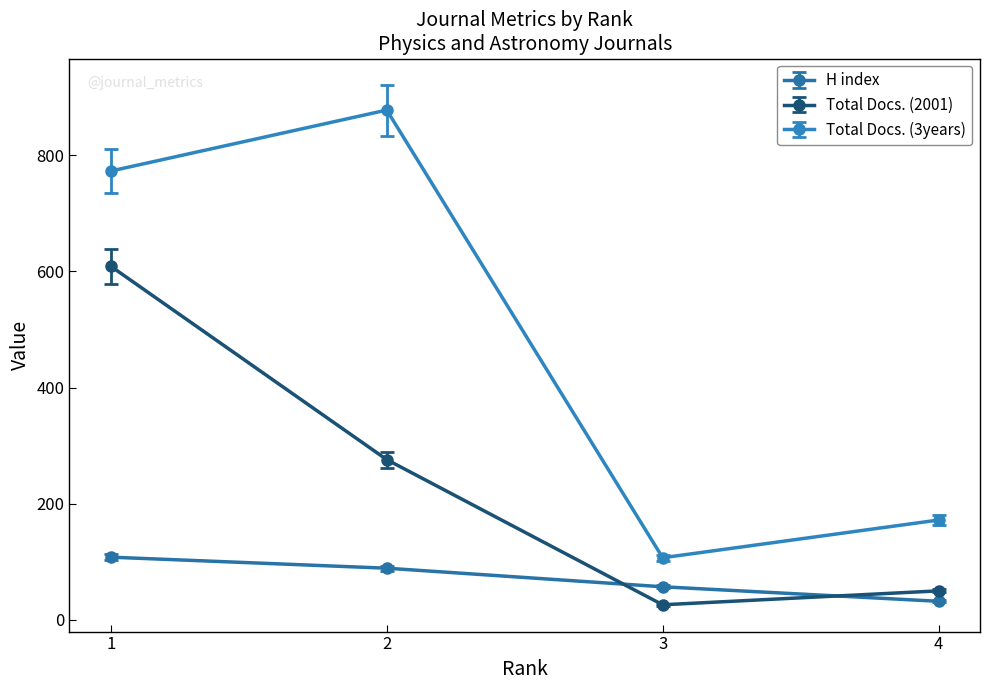

What is the maximum value for Total Docs. (3years)?

878